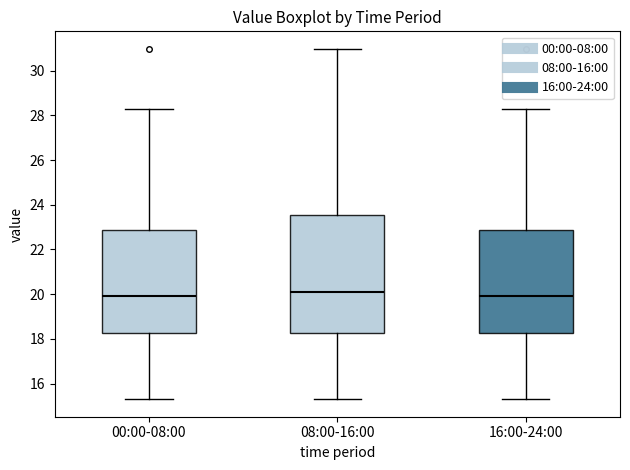

Comparing the boxes themselves (not the whiskers), which one is the tallest?

08:00-16:00